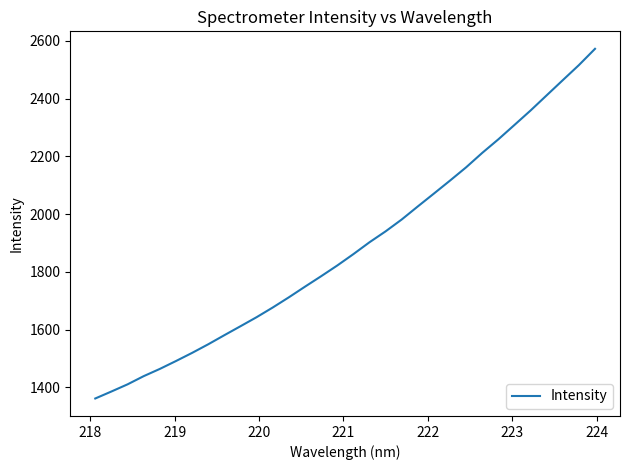

How many lines are shown in the chart?

1